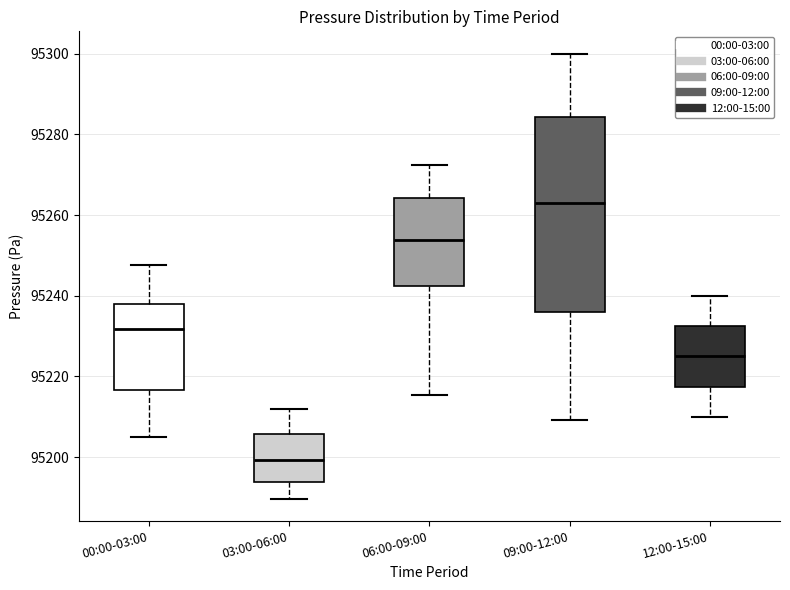

Which box has the lowest median line?

03:00-06:00